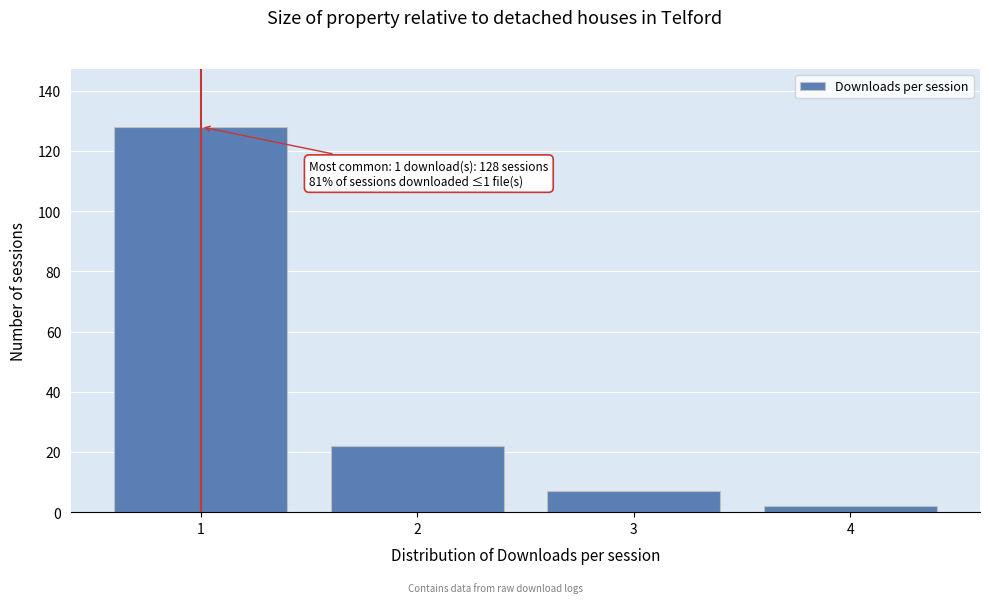

Reading left to right, extract all data points from this chart.

128	22	7	2